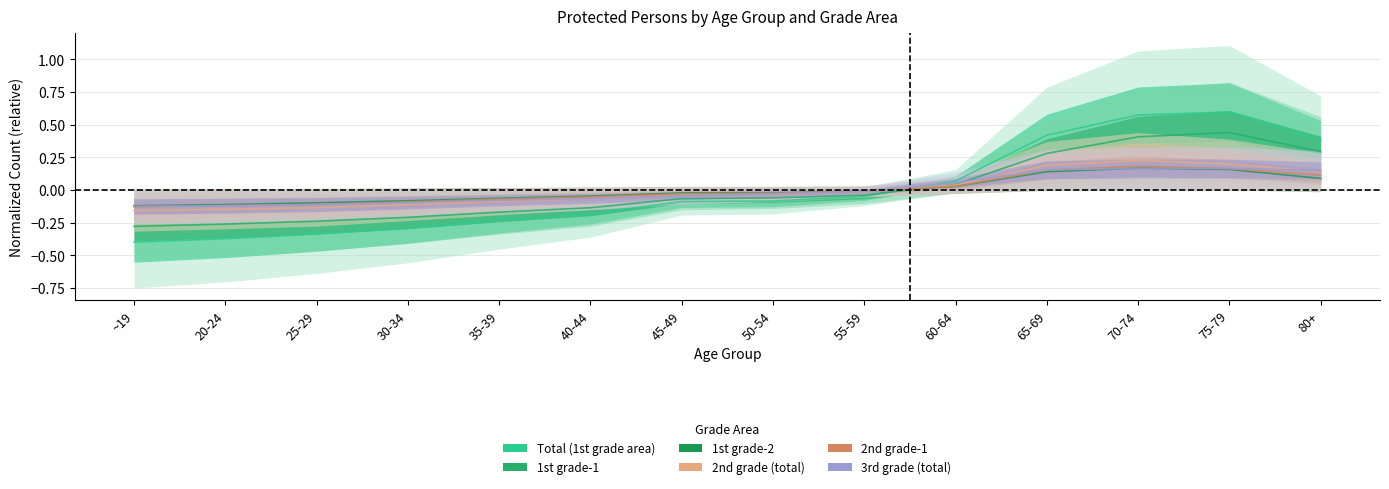

How many values in the Total (1st grade area) series exceed 0?

5